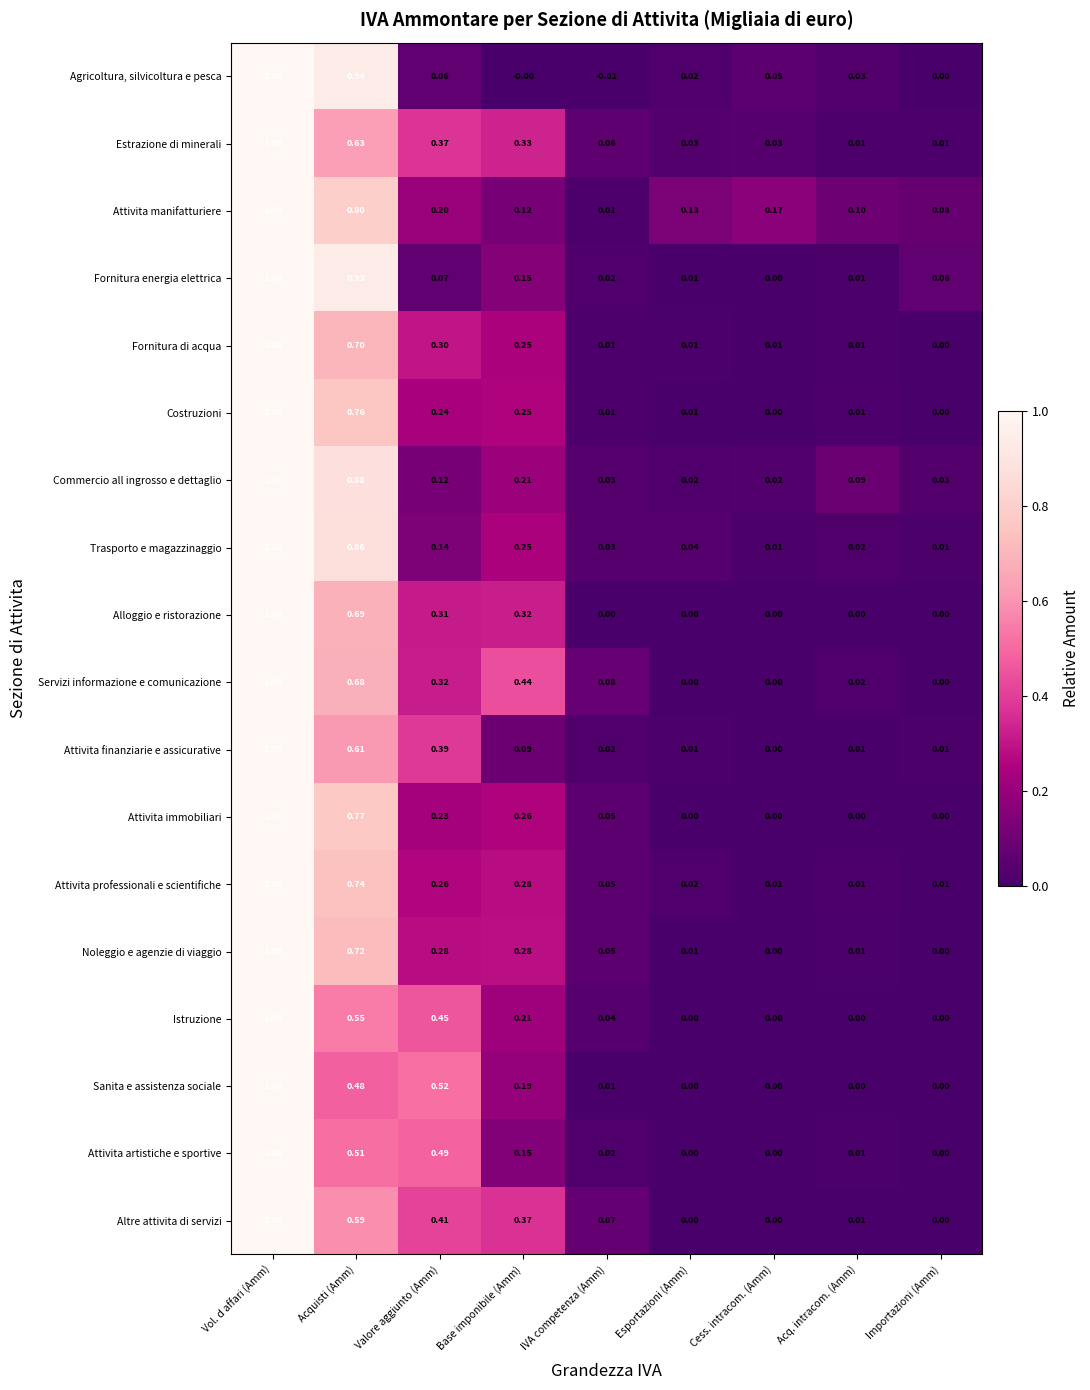

Which series changed the most between Valore aggiunto (Amm) and Esportazioni (Amm)?

Sanita e assistenza sociale